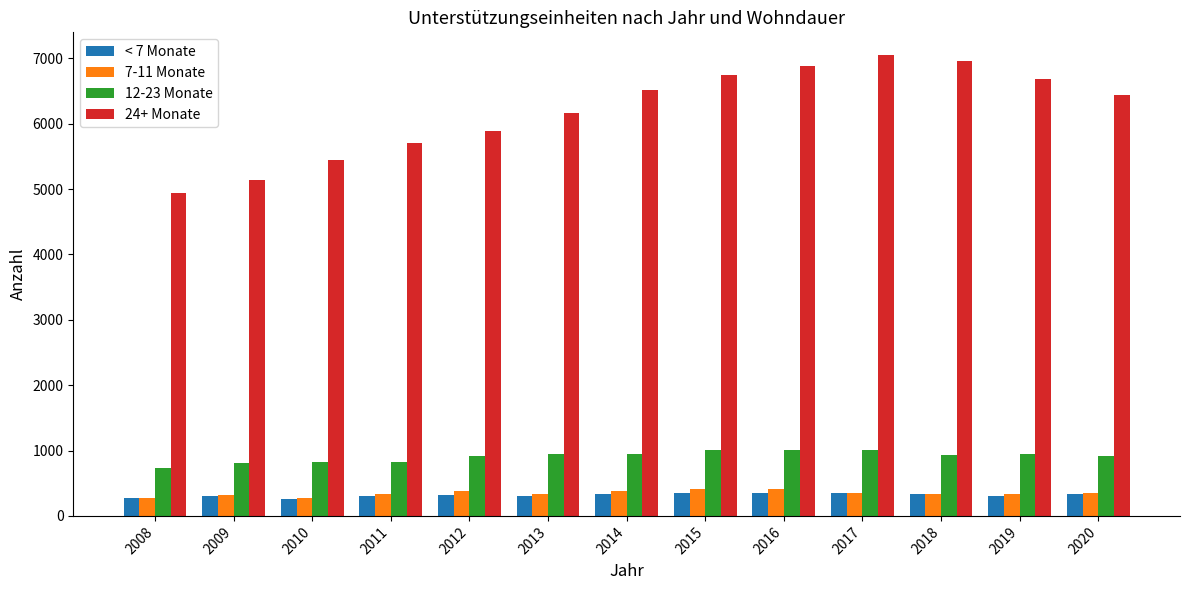

How many bars are there in each group?

4